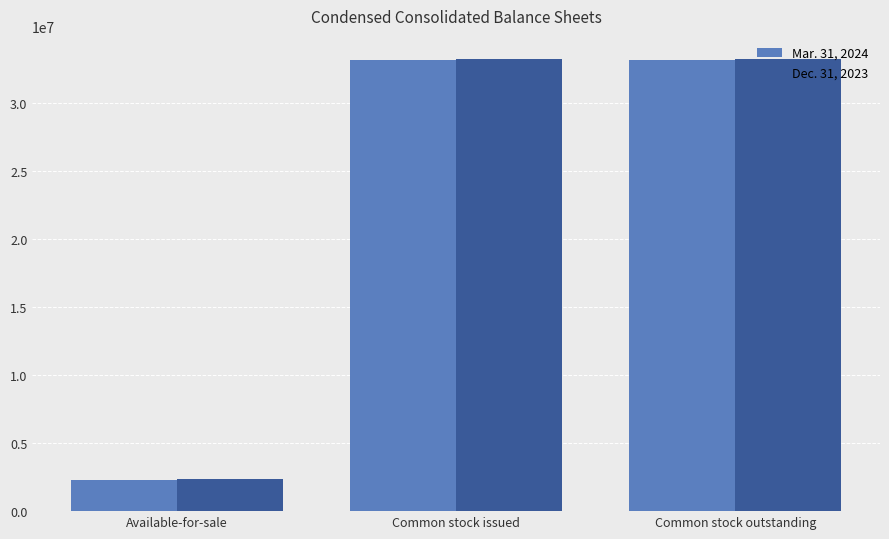

What is the label of the 3rd bar from the left?

Common stock outstanding